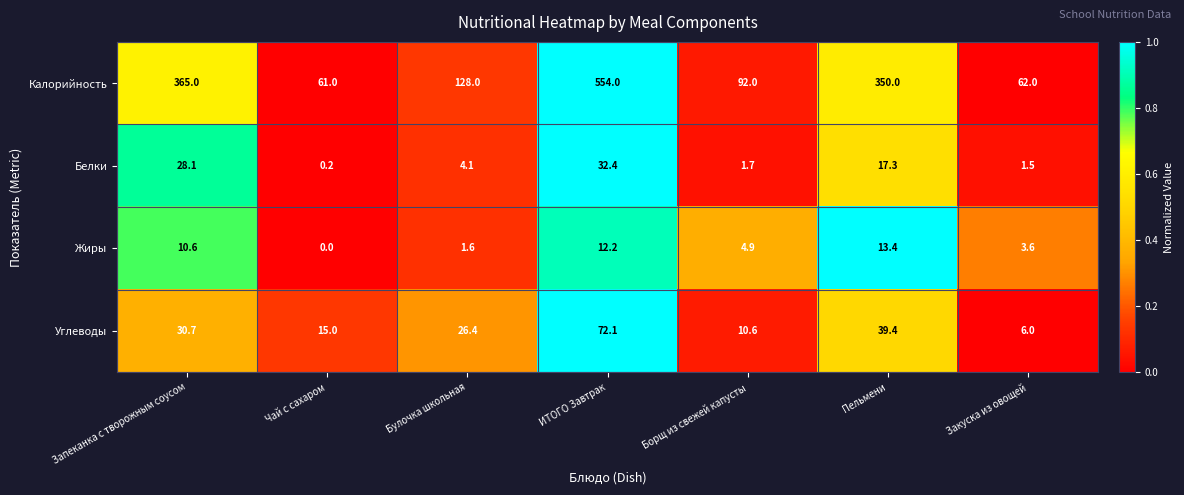

Reading left to right, list all the values displayed in this chart.

Калорийность: 365.0	61.0	128.0	554.0	92.0	350.0	62.0
Белки: 28.1	0.2	4.1	32.4	1.7	17.3	1.5
Жиры: 10.6	0.0	1.6	12.2	4.9	13.4	3.6
Углеводы: 30.7	15.0	26.4	72.1	10.6	39.4	6.0